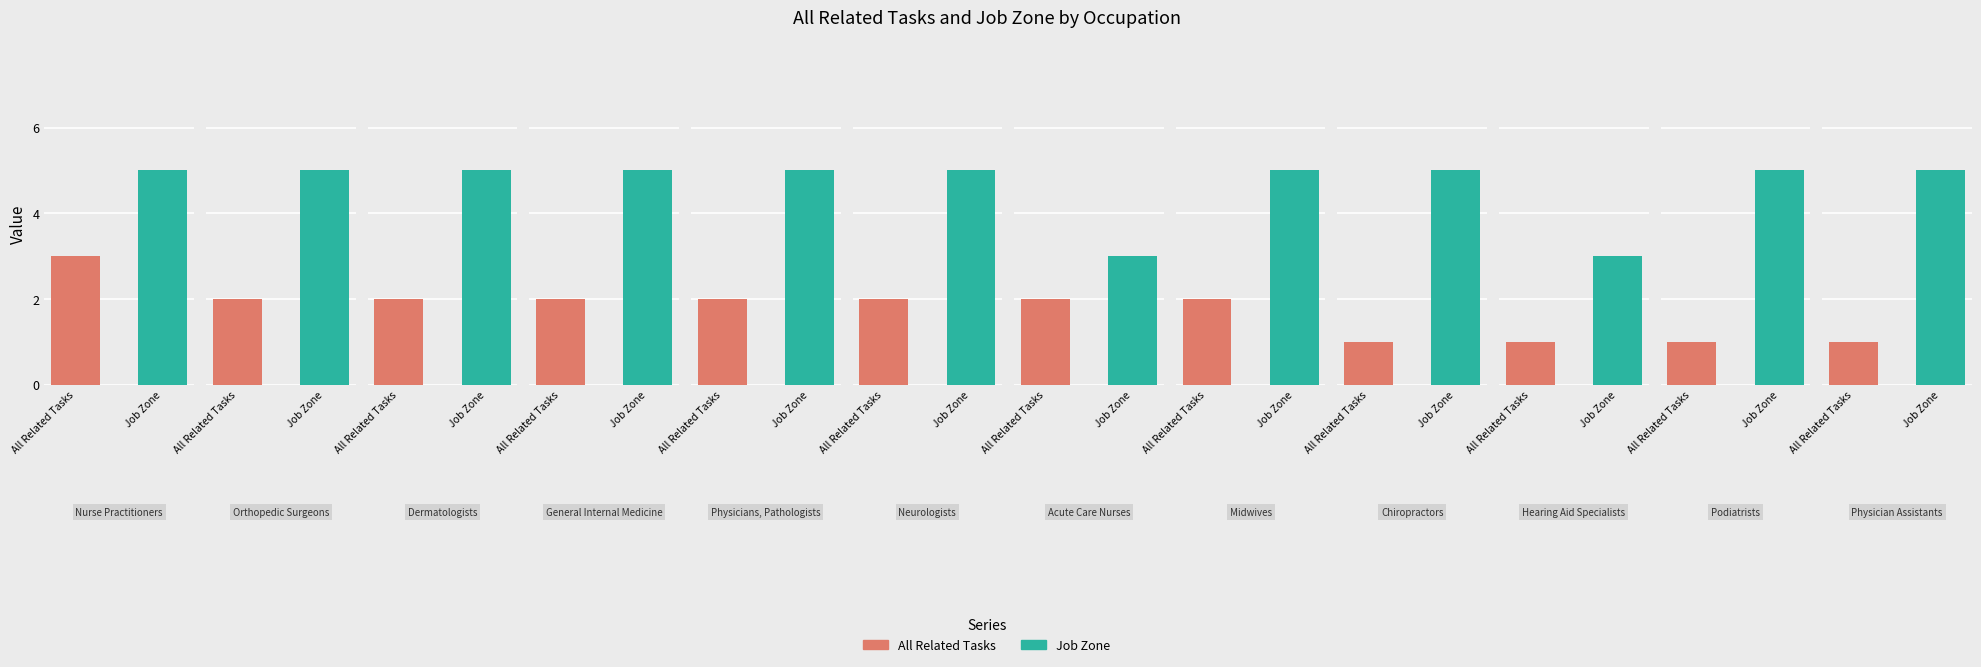

How many bars are there in total?

24